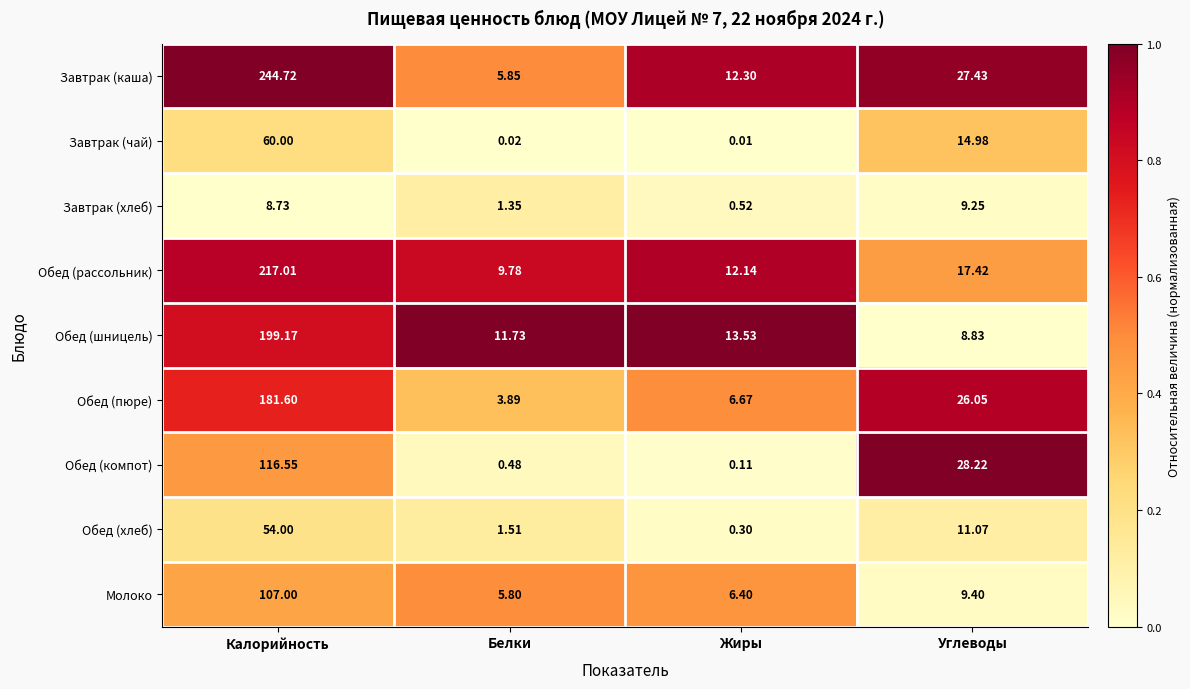

At which category is the sum across all series the highest?

Калорийность